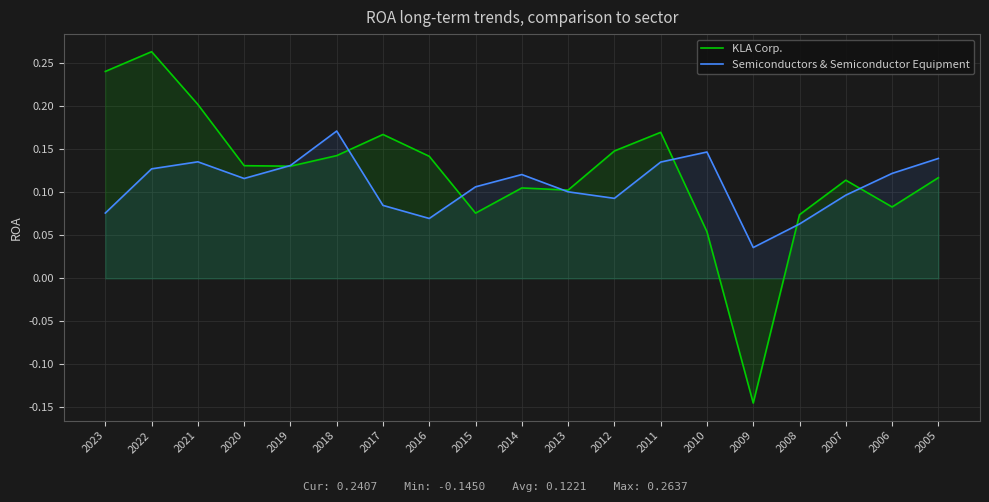

Between 2011 and 2023, which is larger?

2023